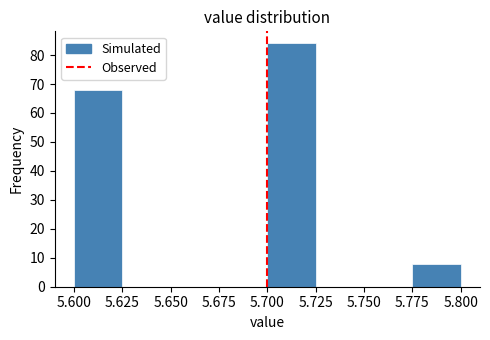

Which range on the x-axis has the tallest bar?

5.700 to 5.725